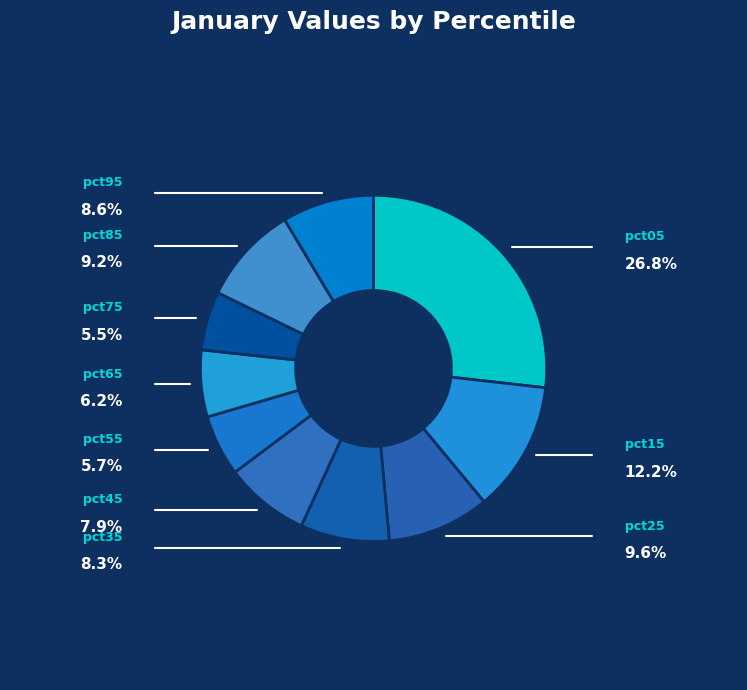

To the nearest percent, what is the difference between the largest and smallest slice percentages?

21%